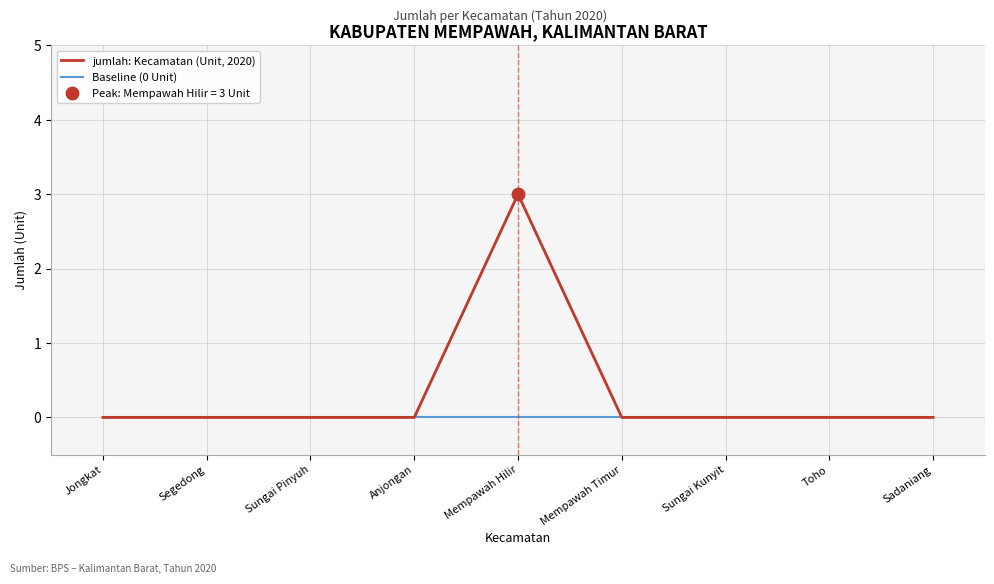

Which series has the largest range (max minus min)?

jumlah: Kecamatan (Unit, 2020)